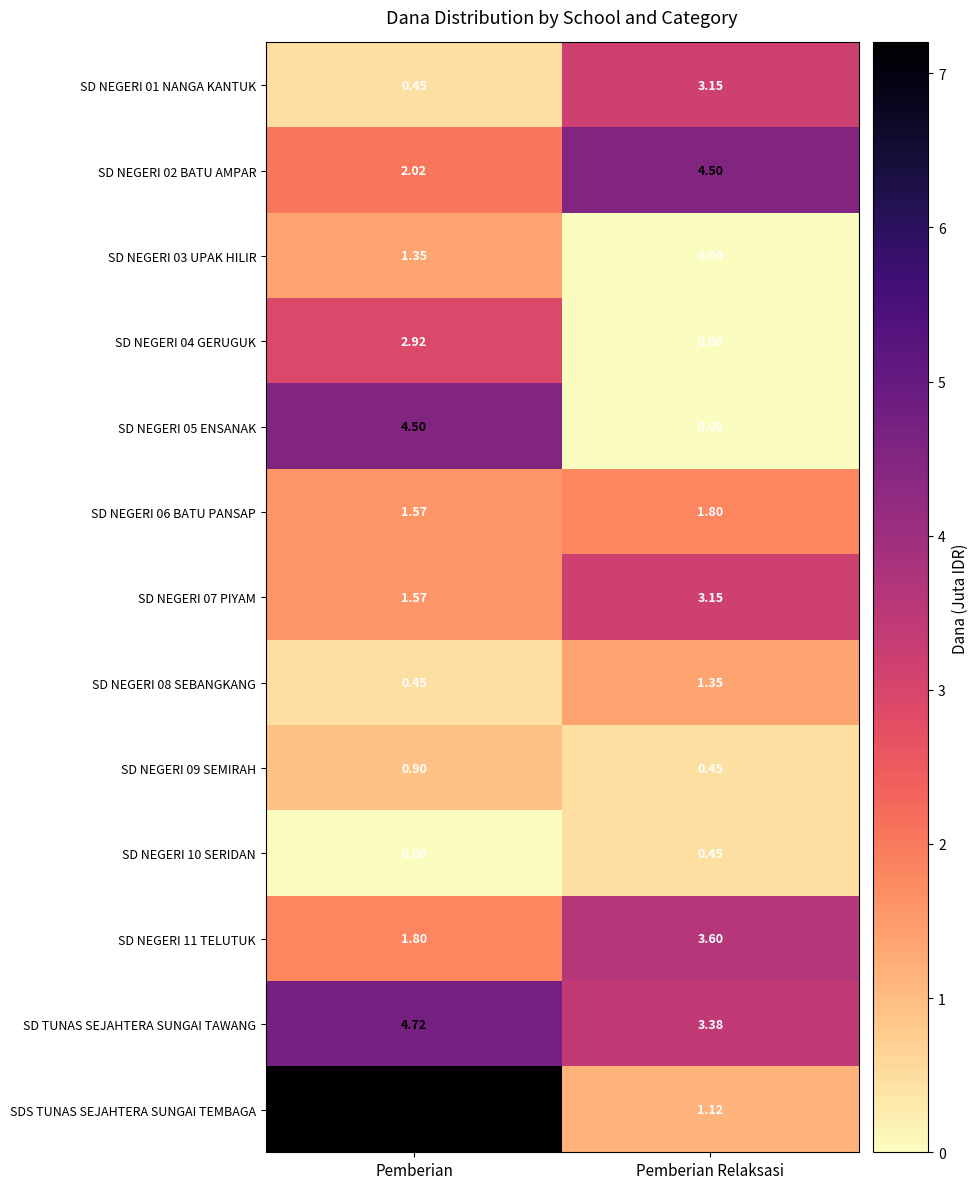

How many distinct data groups are displayed?

13